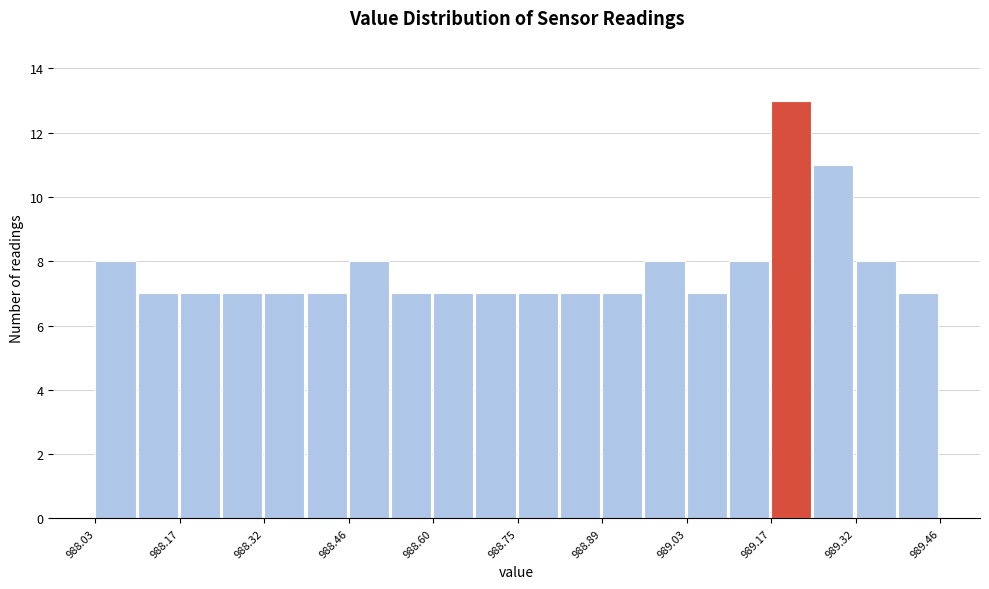

Around what value on the x-axis is the tallest bar? Give the approximate position of its centre, as read against the axis.

989.20